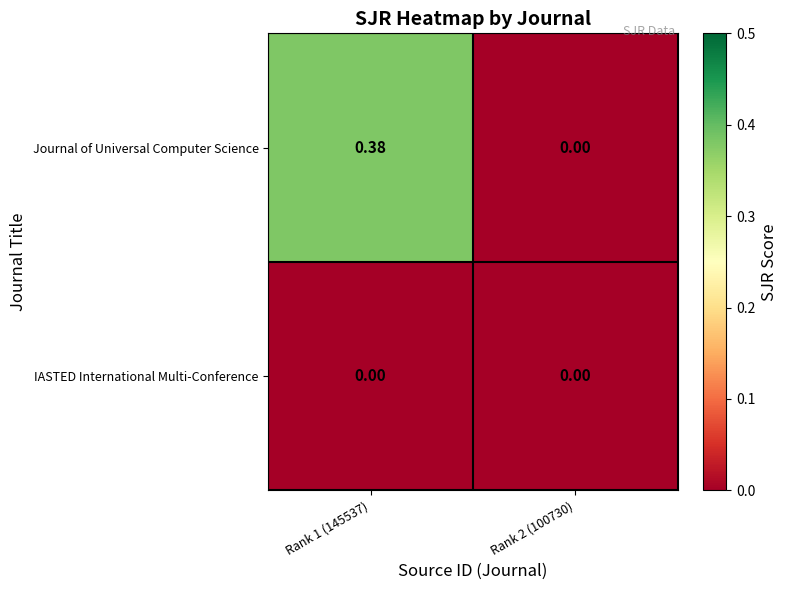

Between Rank 1 (145537) and Rank 2 (100730), which series saw the biggest shift?

Journal of Universal Computer Science